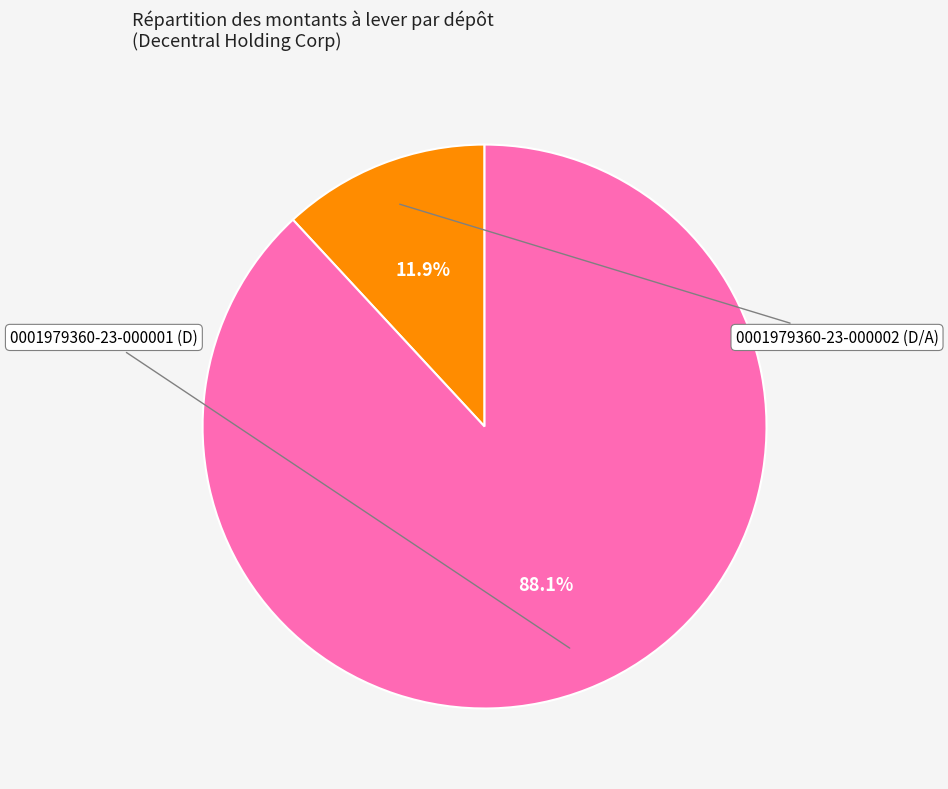

Is there any slice that represents more than half of the pie?

Yes